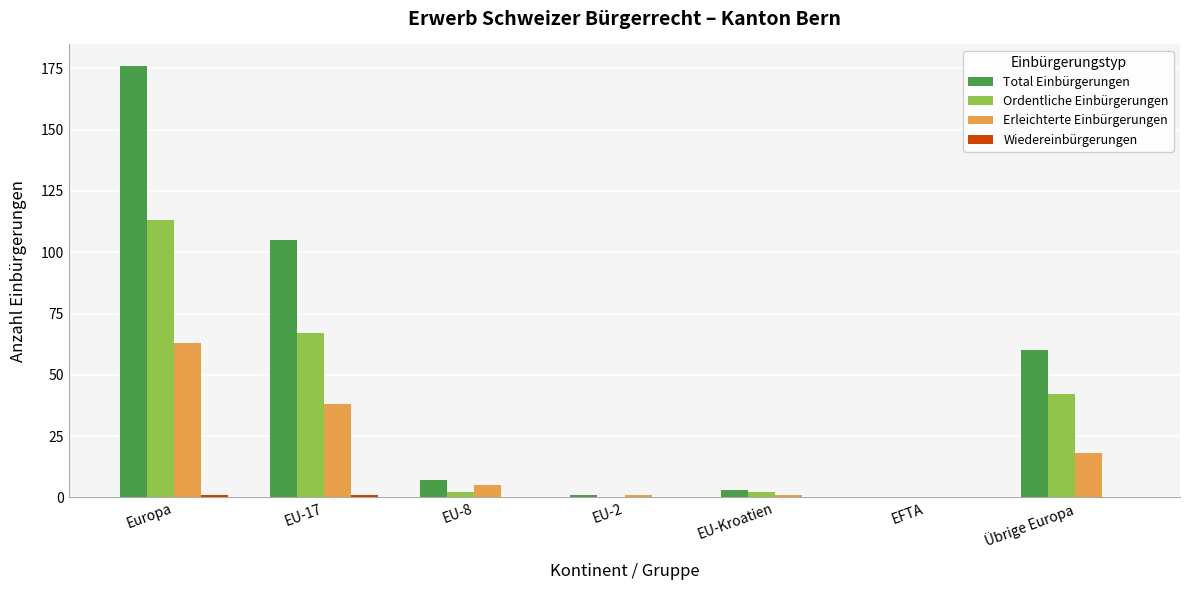

What is the spread (max minus min) of values at EU-2?

1